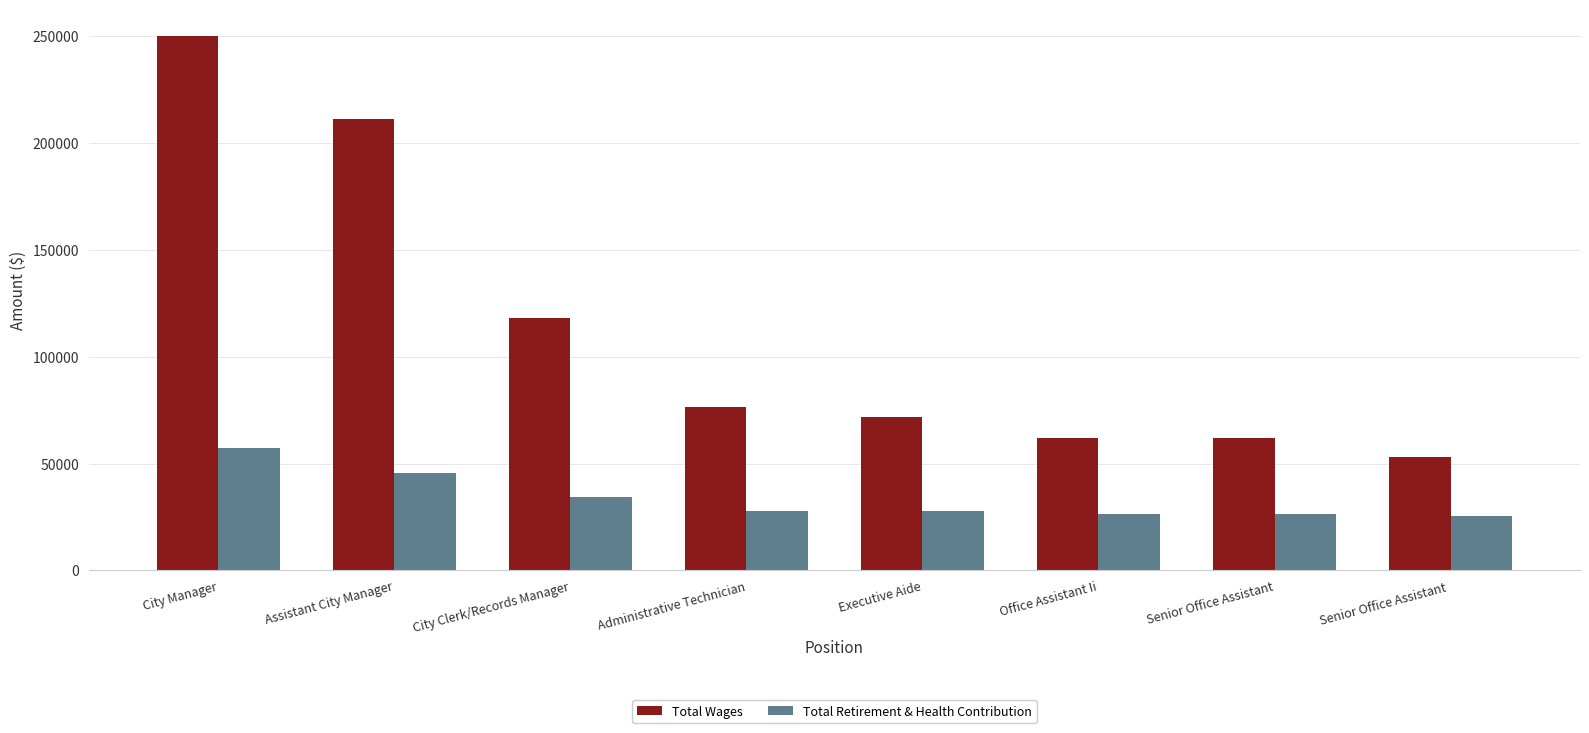

What are all the series names shown in the legend?

Total Wages, Total Retirement & Health Contribution